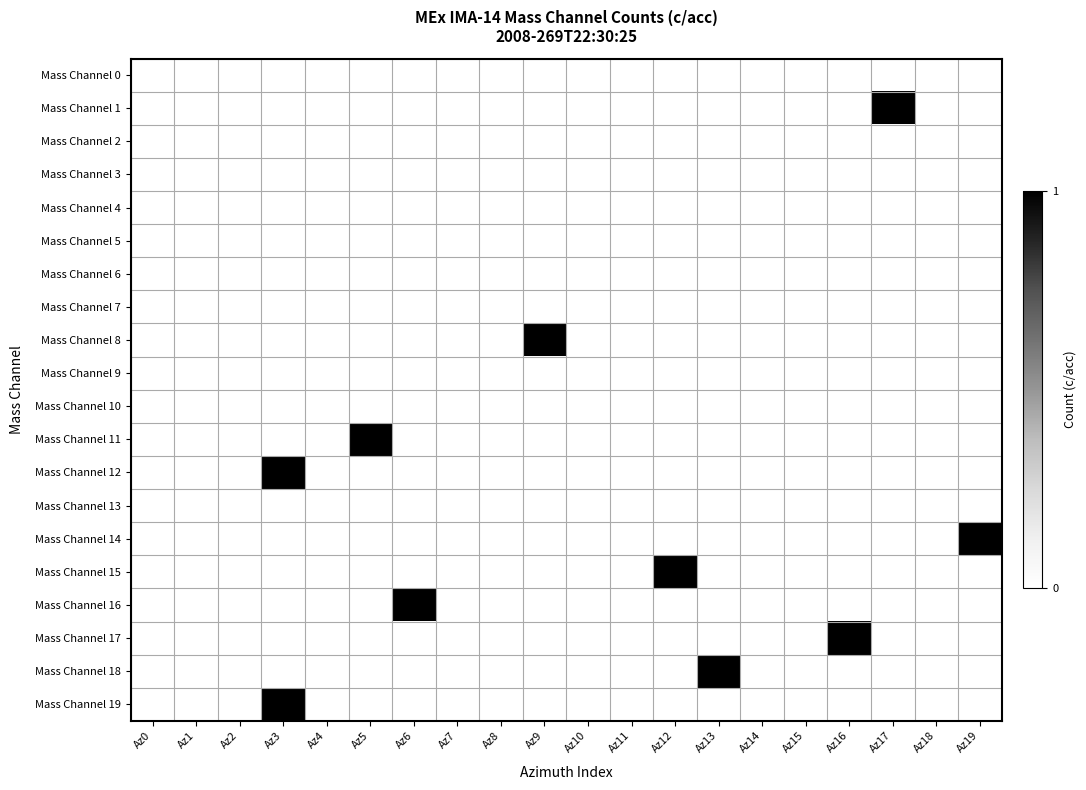

At which category does the chart reach its peak across all series?

Az17